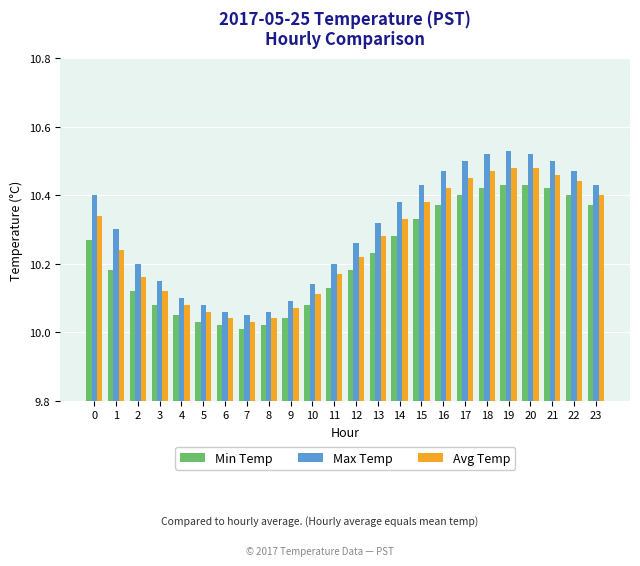

What is the sum of all Max Temp values?

247.2